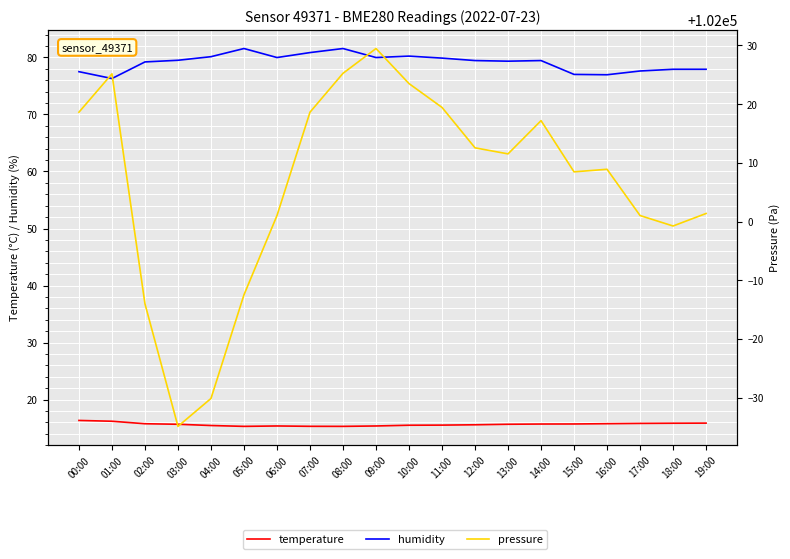

How many temperature values are between 15 and 16?

18